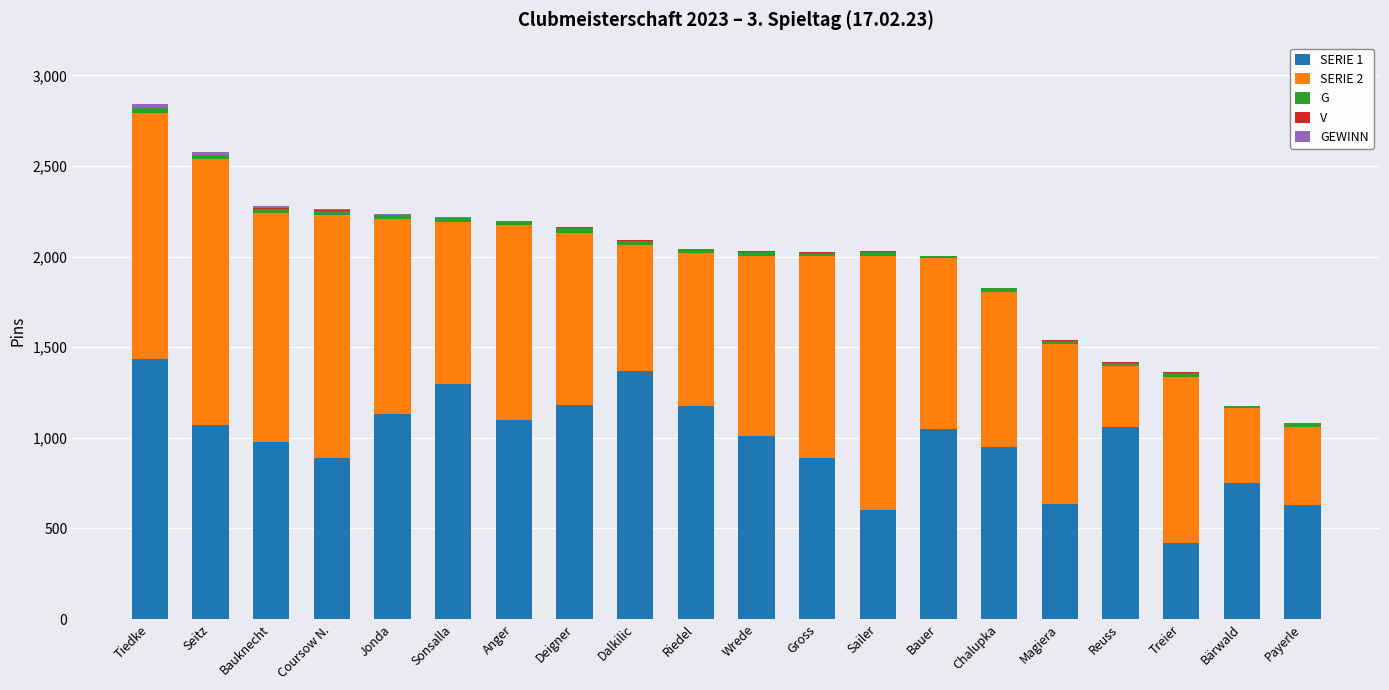

List the labels in order of SERIE 2 value, largest first.

Seitz, Sailer, Tiedke, Coursow N., Bauknecht, Gross, Jonda, Anger, Wrede, Deigner, Bauer, Treier, Sonsalla, Magiera, Chalupka, Riedel, Dalkilic, Payerle, Bärwald, Reuss